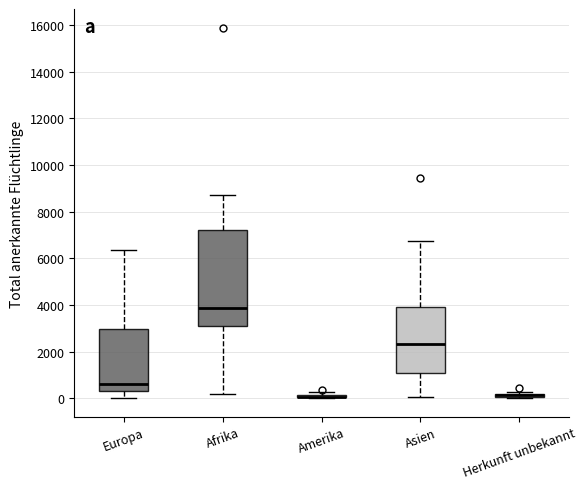

Where does the upper whisker of the box for Europa end on the y-axis? The values are not printed on the chart, so give them approximately, as read against the axis.

6400